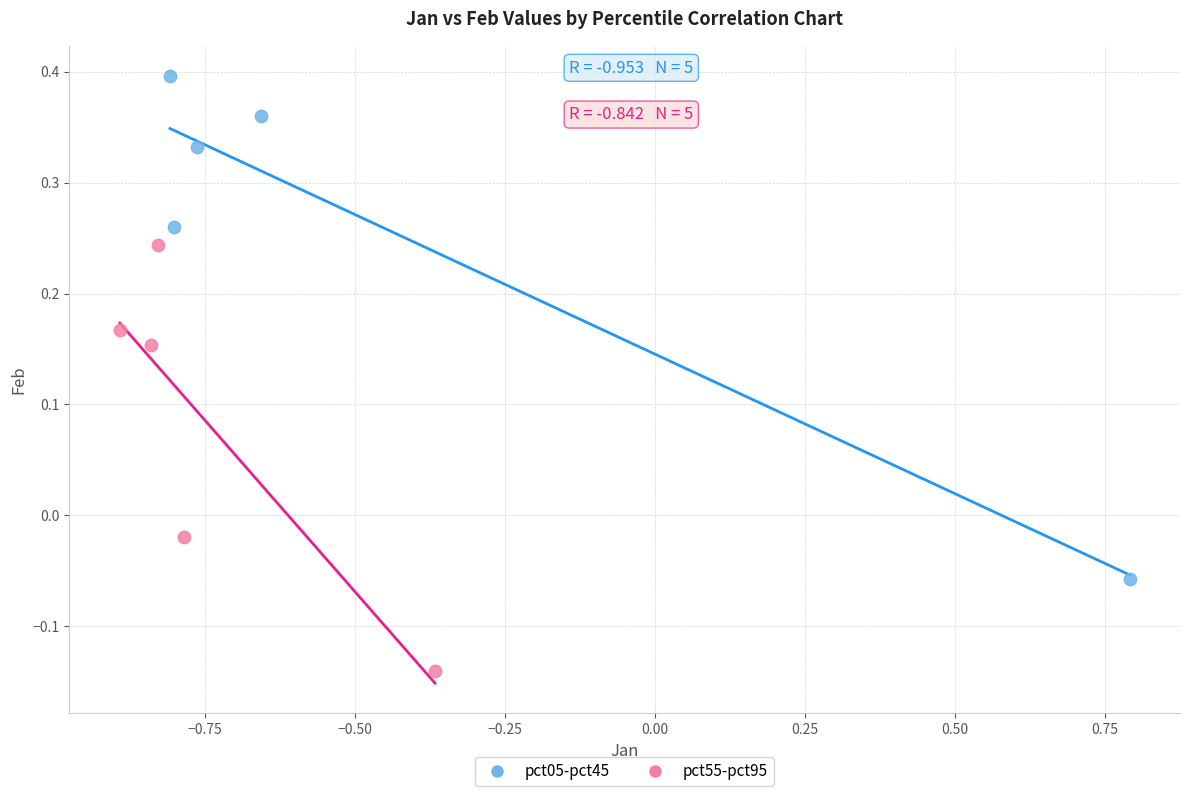

Which series reaches the maximum Y coordinate?

pct05-pct45